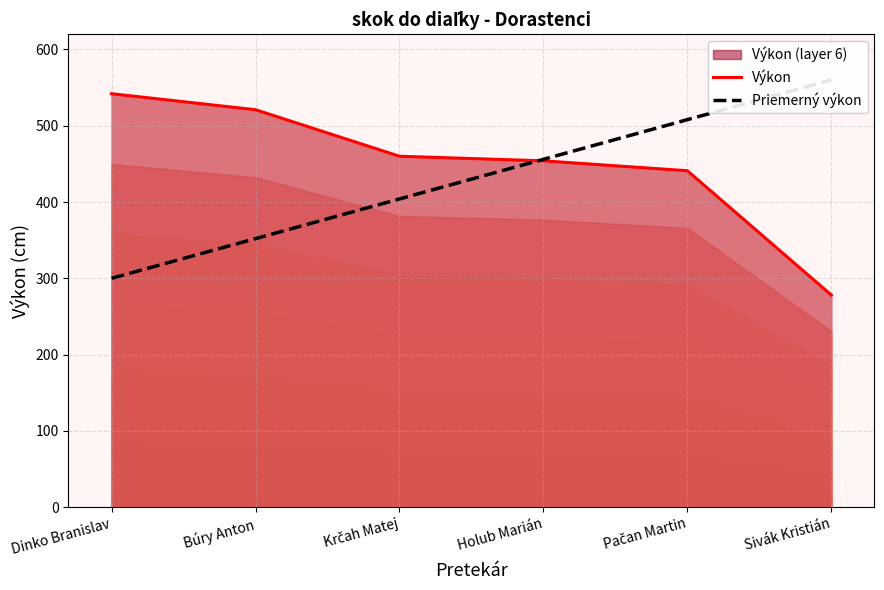

Which category has the highest value in the Priemerný výkon series?

Sivák Kristián